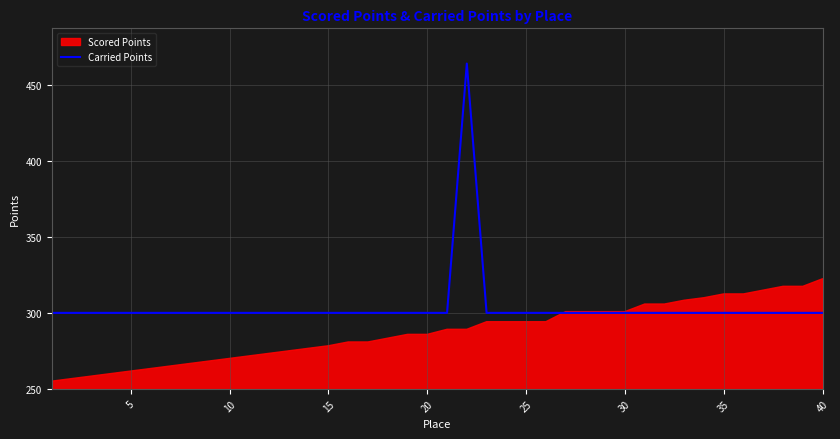

What is the greatest value displayed?

464.3